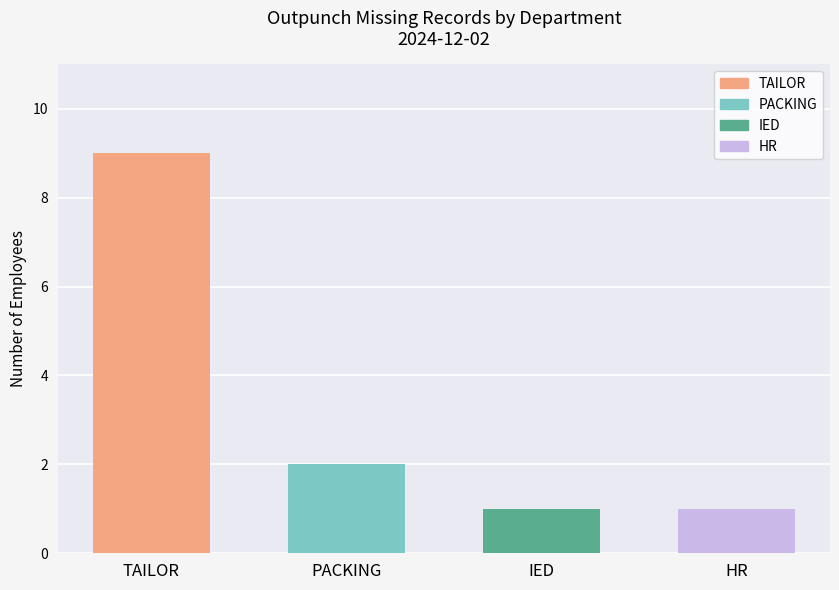

What is the label of the 2nd bar from the left?

PACKING